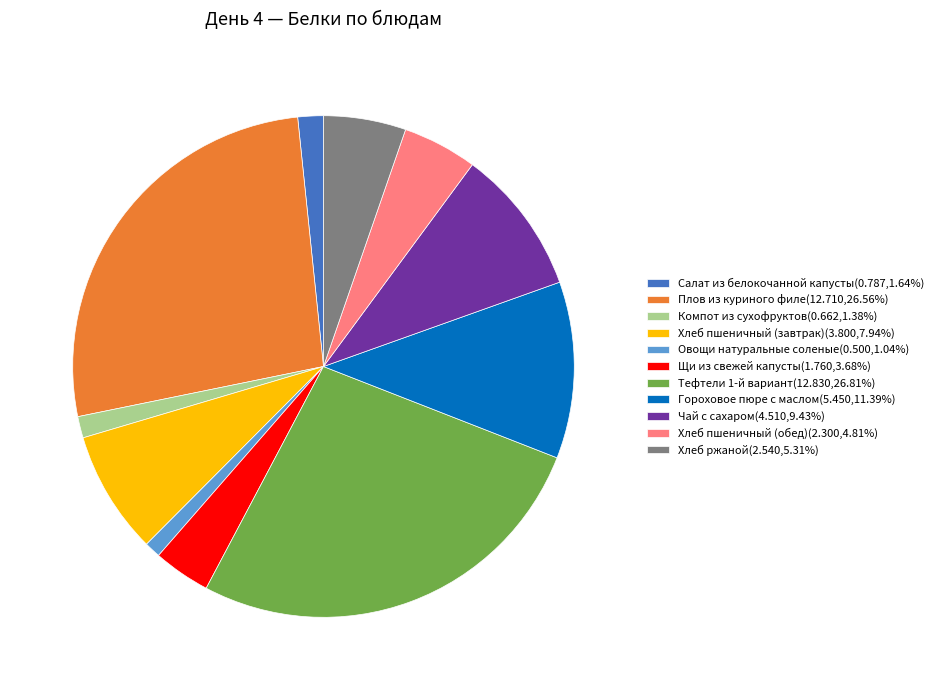

Combined, do Овощи натуральные соленые(0.500,1.04%) and Хлеб ржаной(2.540,5.31%) account for over 50%?

No